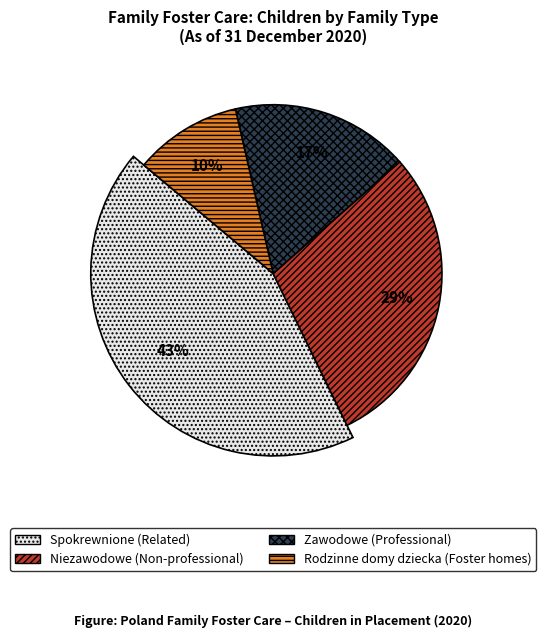

Is it true that Zawodowe (Professional) is 5% of the pie?

False